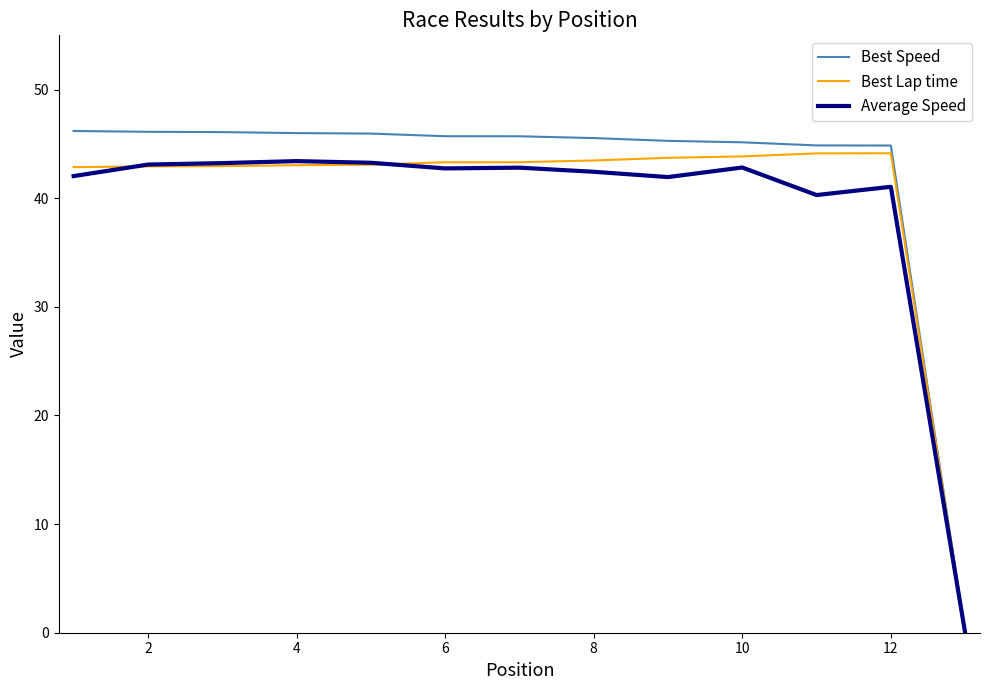

Which series has the widest spread of values?

Best Speed